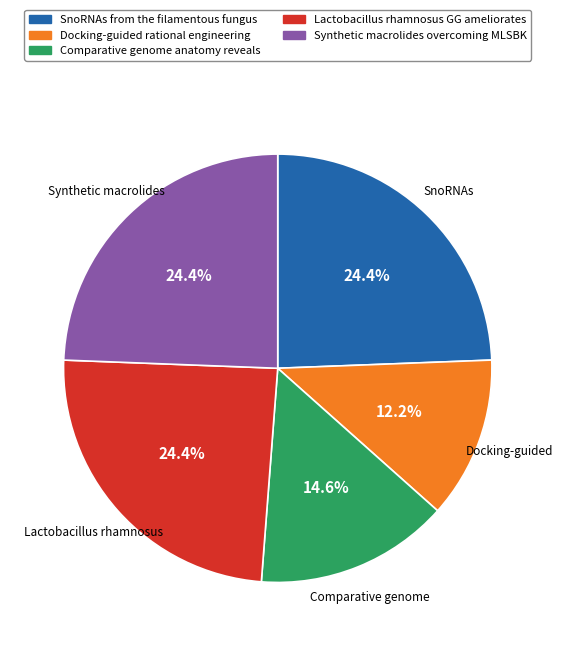

Does any single category account for the majority?

No